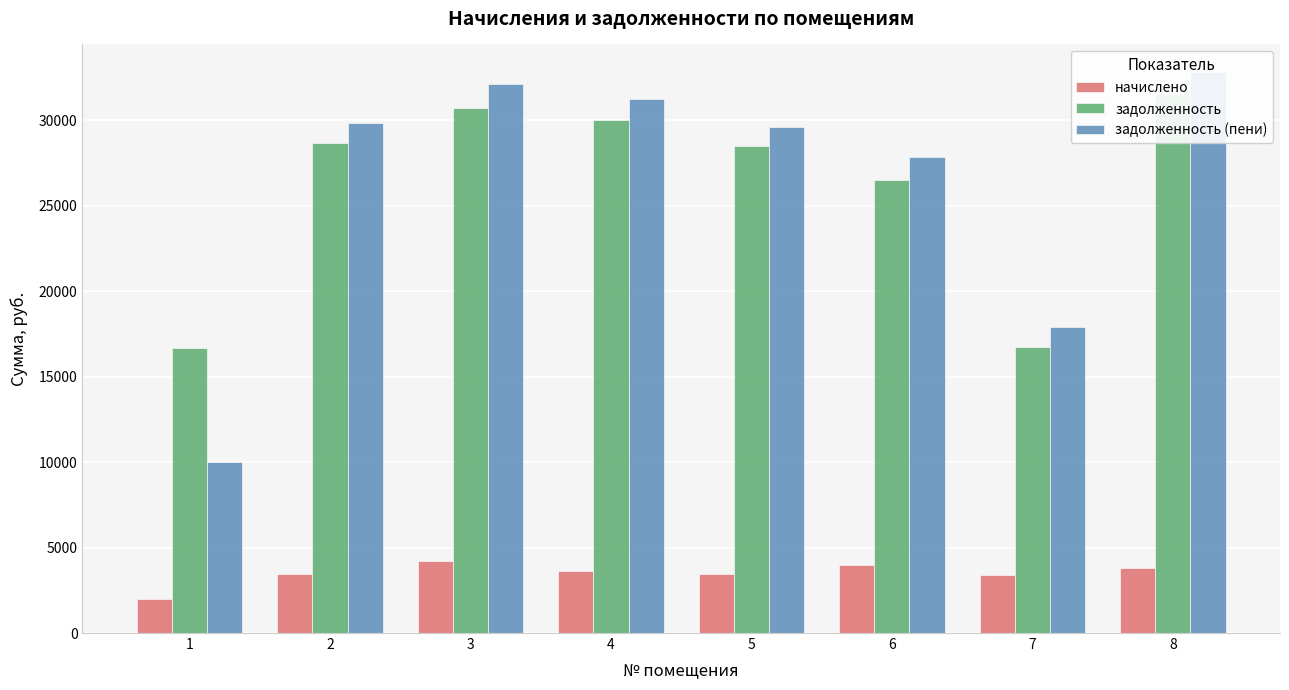

Is it true that начислено equals 4240.8 at 3?

True